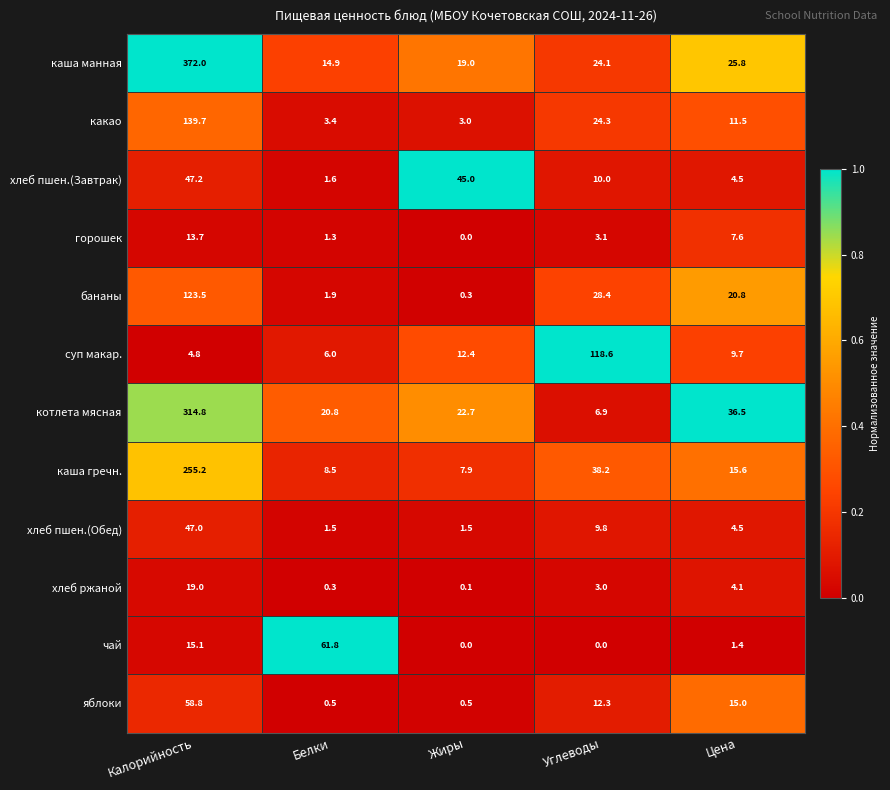

At which label does какао first exceed 11?

Калорийность